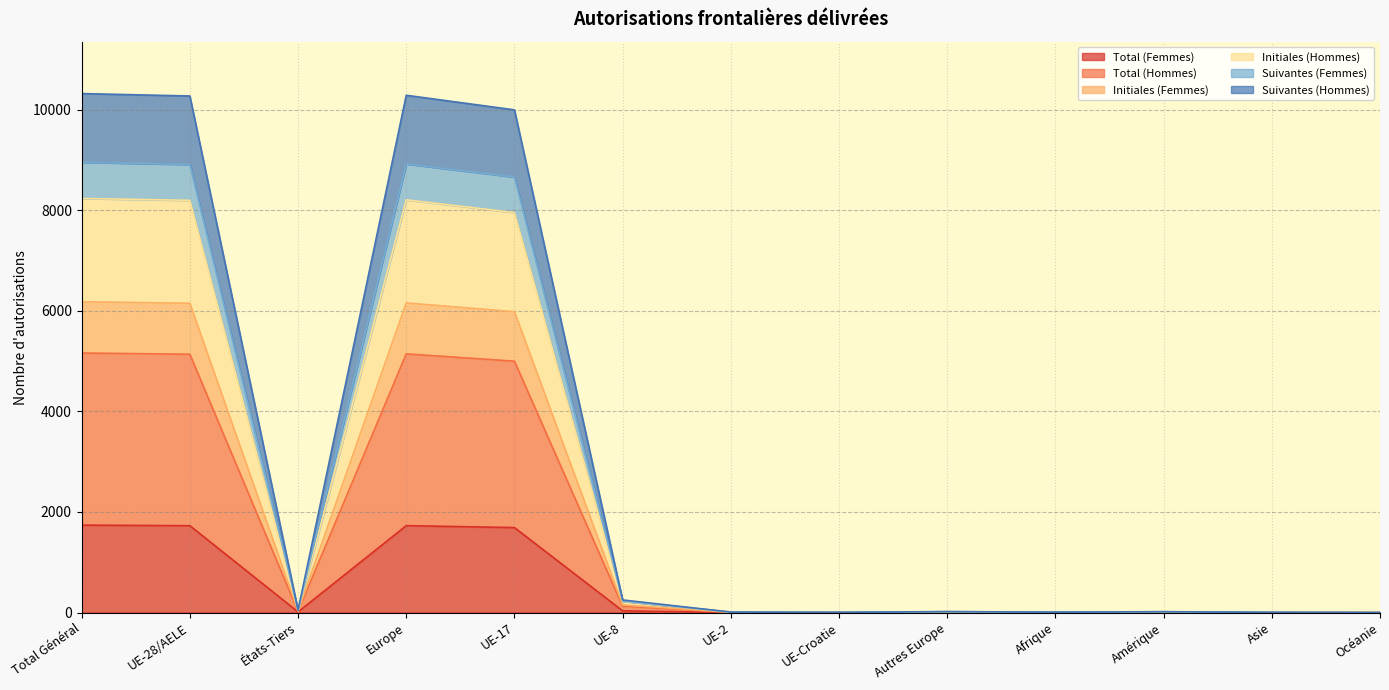

True or false: Total (Hommes) and Initiales (Femmes) intersect in this chart.

False